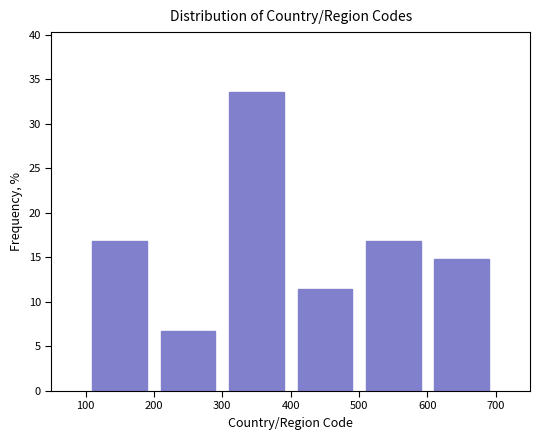

Reading left to right, list every bar in this chart as the range it spans on the x-axis followed by its height. The values are not printed on the chart, so give them approximately, as read against the axis.

100 to 200: 17.0
200 to 300: 6.5
300 to 400: 33.5
400 to 500: 11.5
500 to 600: 17.0
600 to 700: 15.0